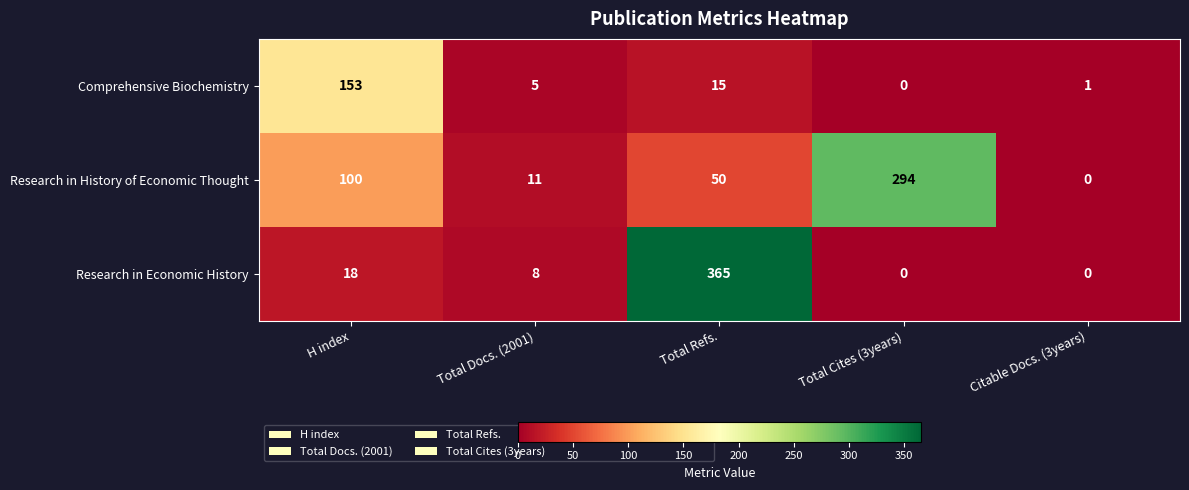

Reading left to right, what are all the values shown in this chart?

Comprehensive Biochemistry: H index=153	Total Docs. (2001)=5	Total Refs.=15	Total Cites (3years)=0	Citable Docs. (3years)=1
Research in History of Economic Thought: H index=100	Total Docs. (2001)=11	Total Refs.=50	Total Cites (3years)=294	Citable Docs. (3years)=0
Research in Economic History: H index=18	Total Docs. (2001)=8	Total Refs.=365	Total Cites (3years)=0	Citable Docs. (3years)=0